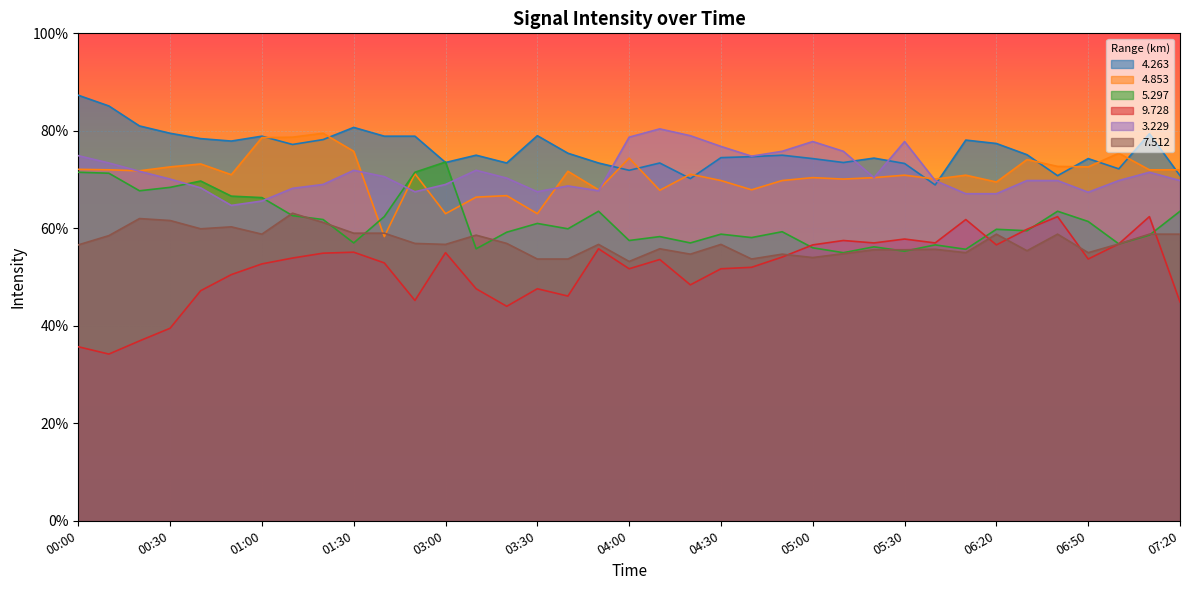

True or false:   7.512 and   3.229 intersect in this chart.

False